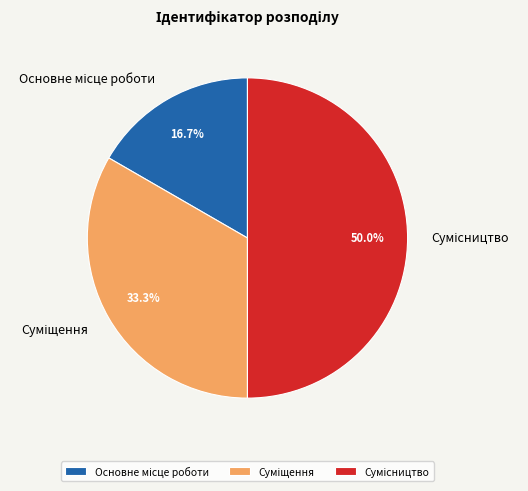

Which category has the biggest portion of the pie?

Сумісництво